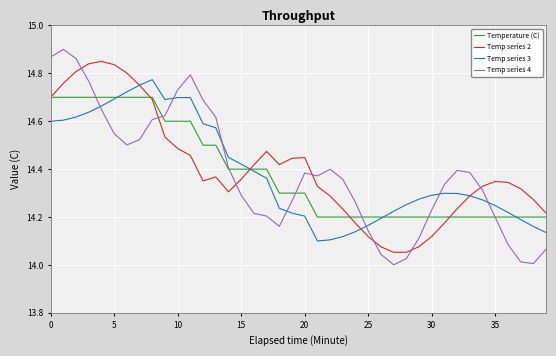

How many interior local peaks does the Temp series 4 series have?

5